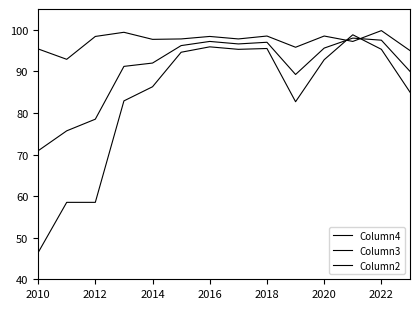

How many lines are shown in the chart?

3